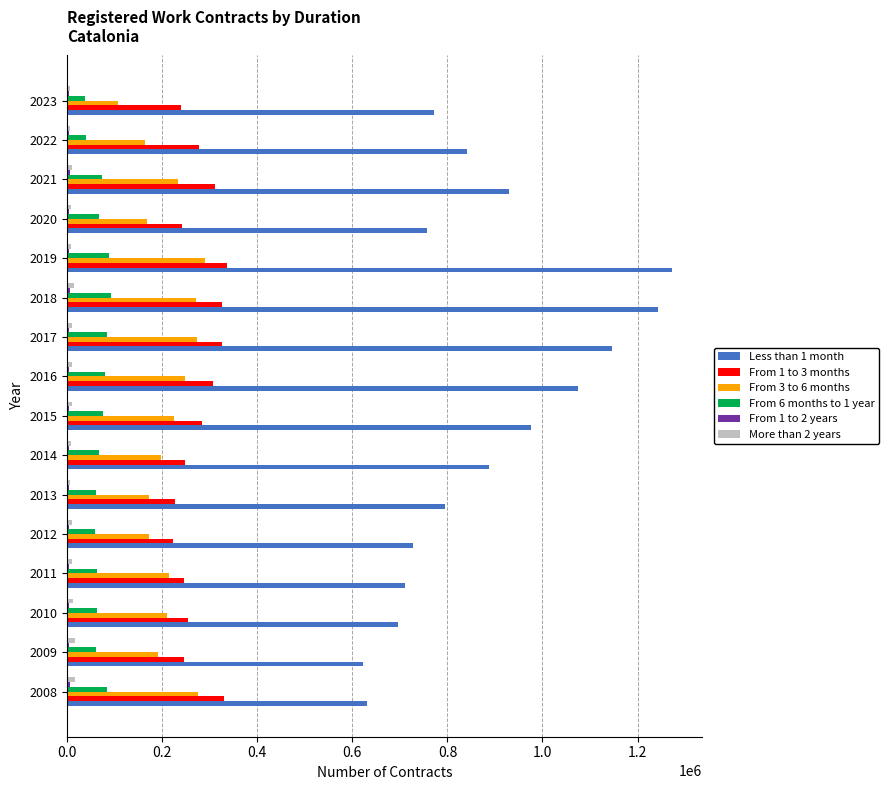

Which series has the largest total across all categories?

Less than 1 month